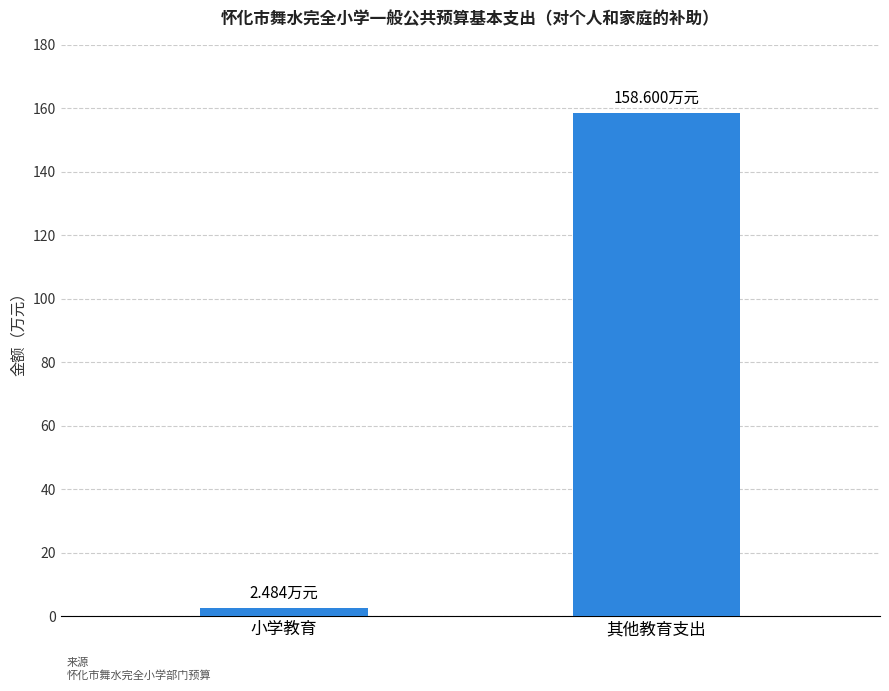

Reading right to left, what are all the values shown in this chart?

其他教育支出=158.6	小学教育=2.5